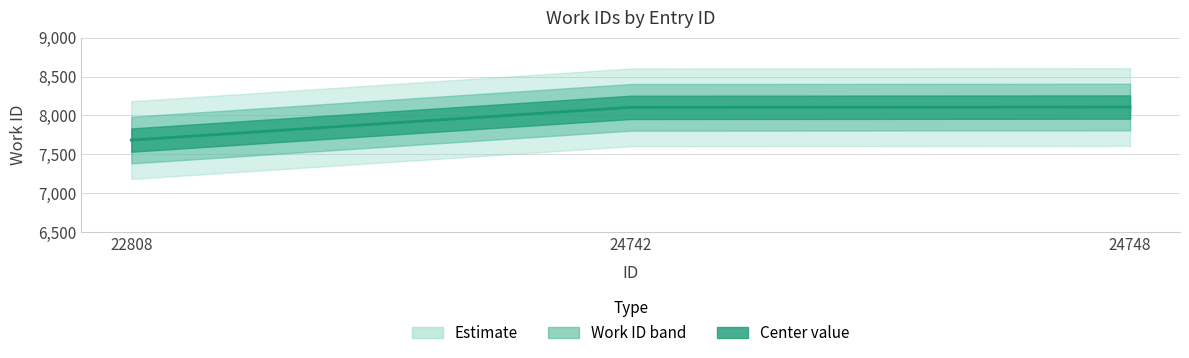

What is the sum of the values at 24748 and 22808?

15791